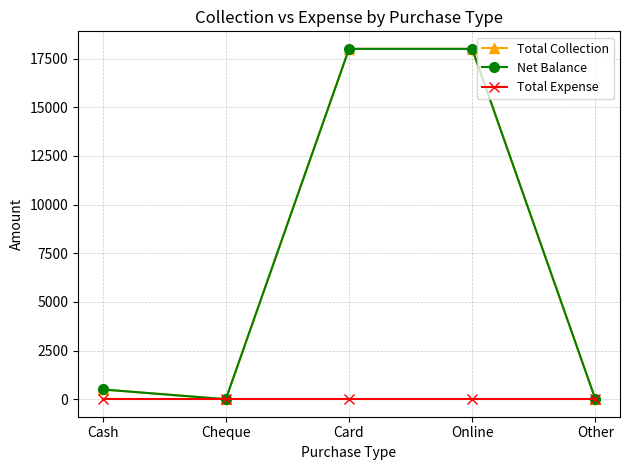

True or false: Net Balance and Total Collection intersect in this chart.

False